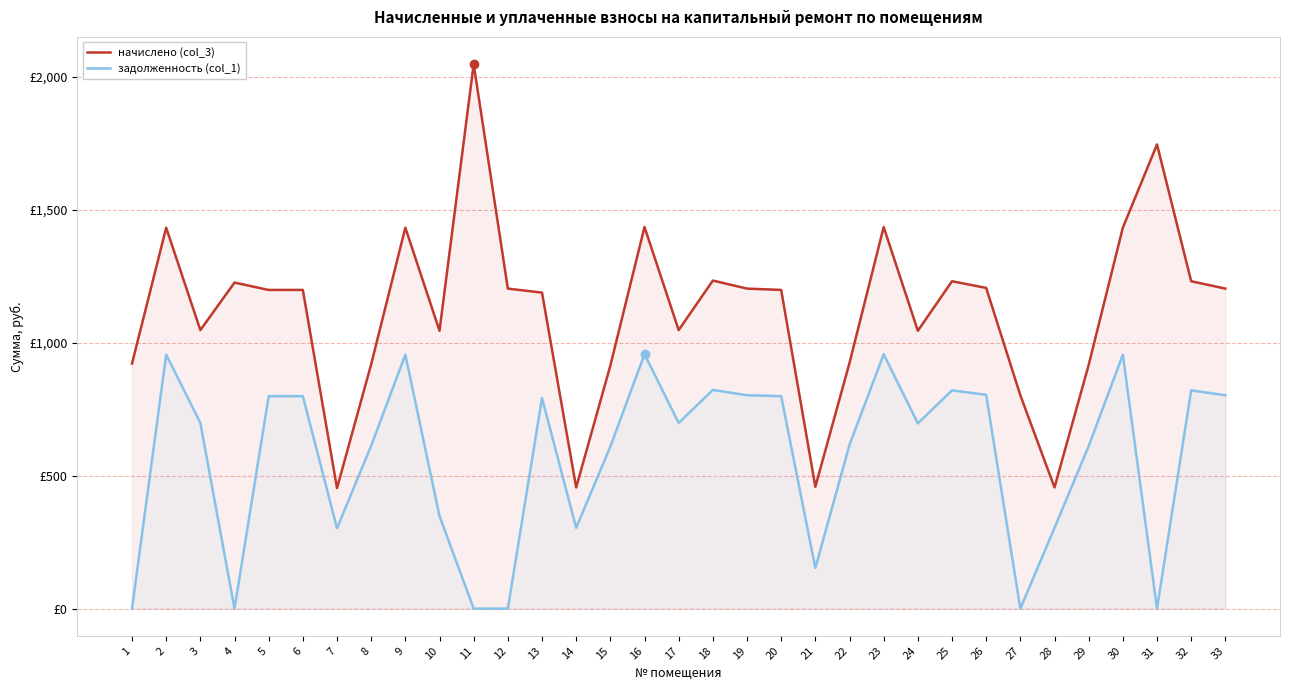

What is the value of the задолженность (col_1) point at the 5th from the left?

798.7